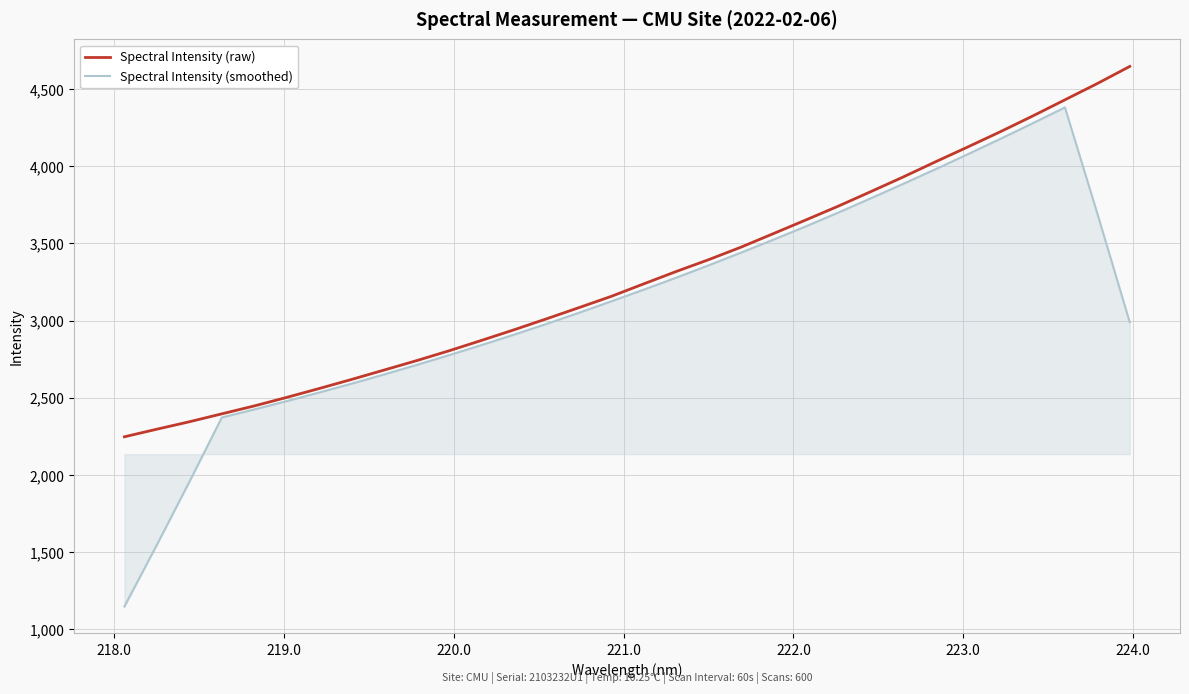

How many lines are shown in the chart?

2